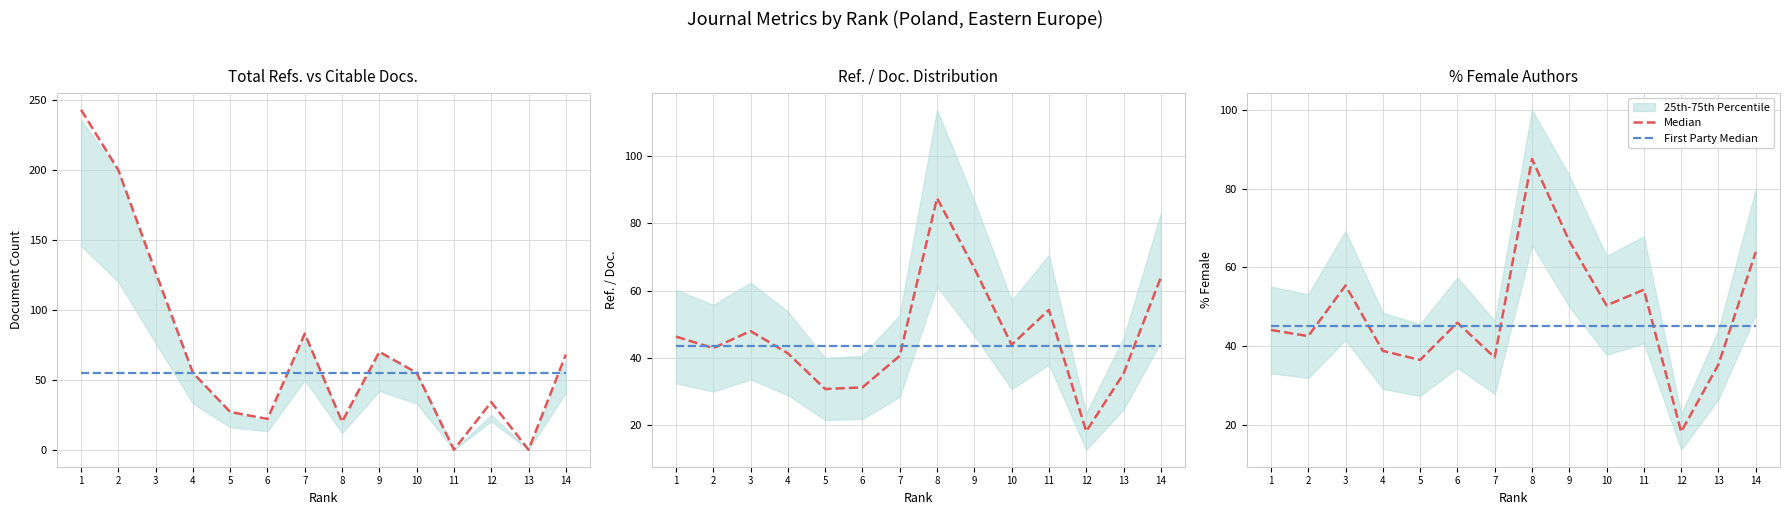

Does the chart display data point markers on the line(s)?

No